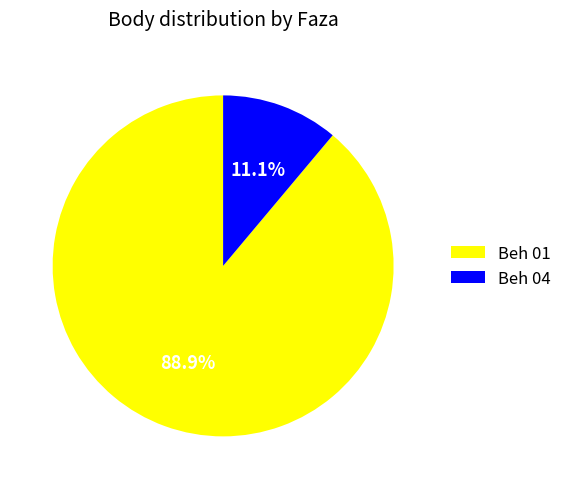

To the nearest percent, what is the average slice percentage?

50%